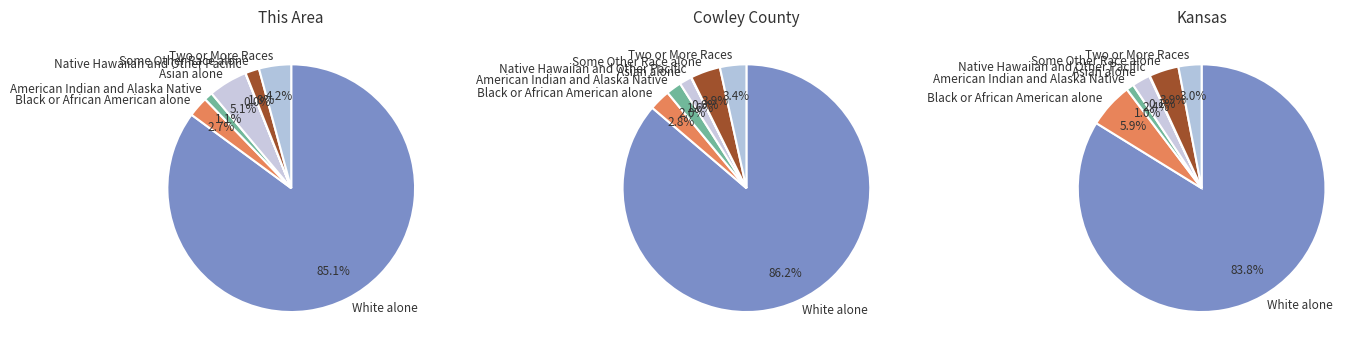

Is the sum of White alone and Black or African American alone greater than half?

Yes